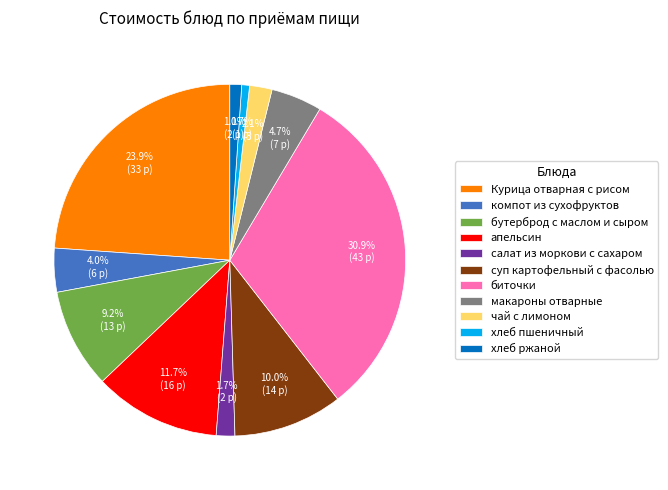

Count the number of slices in the pie.

11